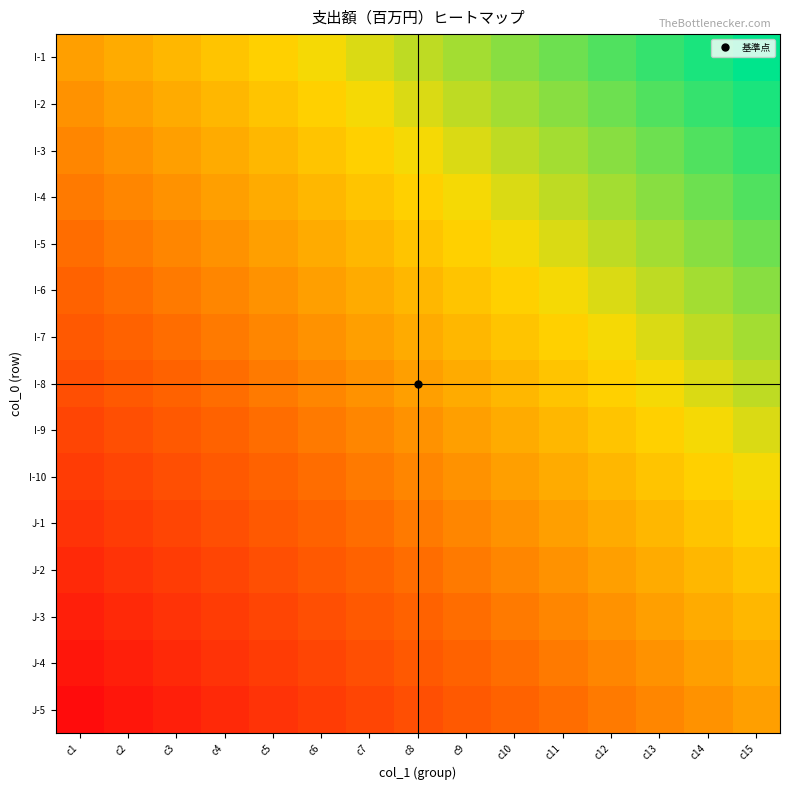

What is the minimum value shown in the chart?

-1.0